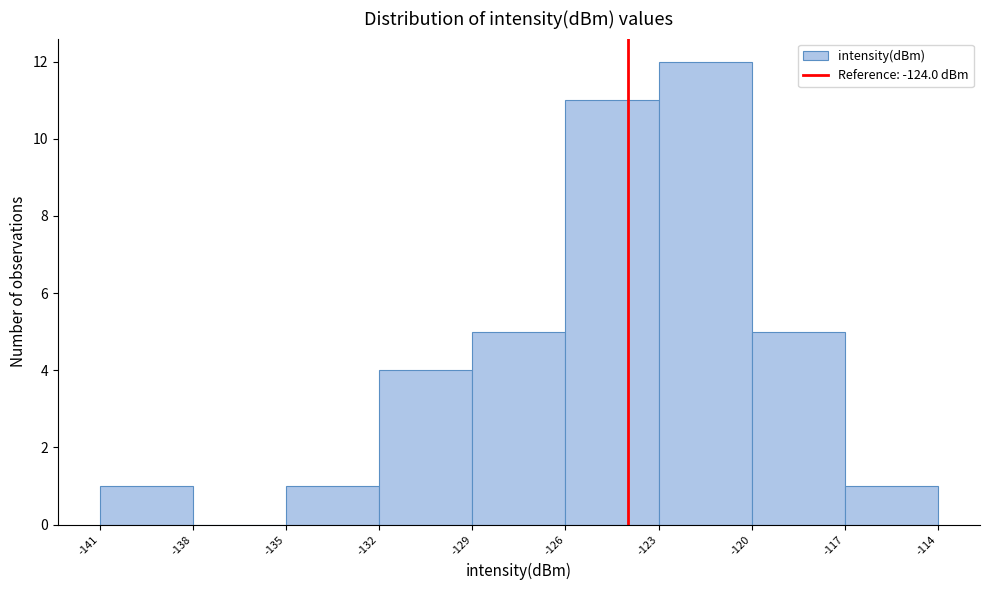

Reading left to right, transcribe this chart: for each bar, give the range it covers on the x-axis and its height. The values are not printed on the chart, so give them approximately, as read against the axis.

-141 to -138: 1
-138 to -135: 0
-135 to -132: 1
-132 to -129: 4
-129 to -126: 5
-126 to -123: 11
-123 to -120: 12
-120 to -117: 5
-117 to -114: 1